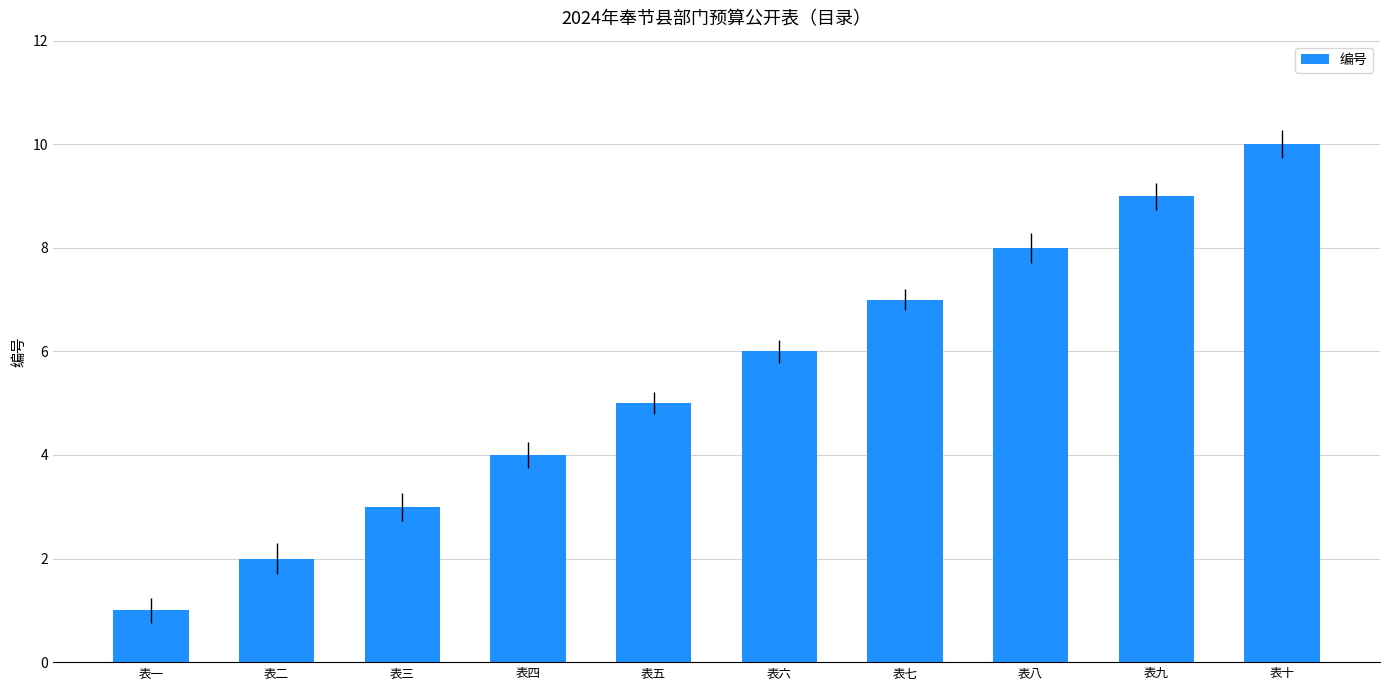

The chart shows a value of 14 at 表八. True or false?

False